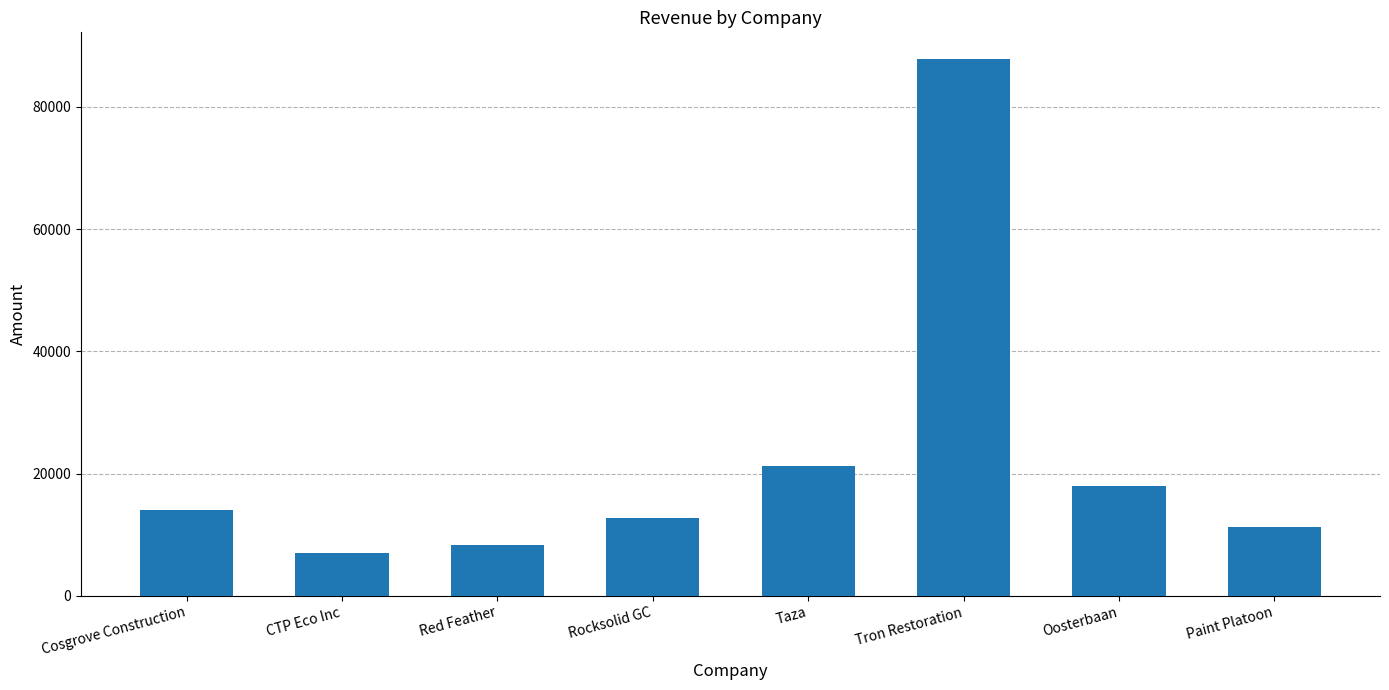

Where is the data nearest to the value 47388?

Taza